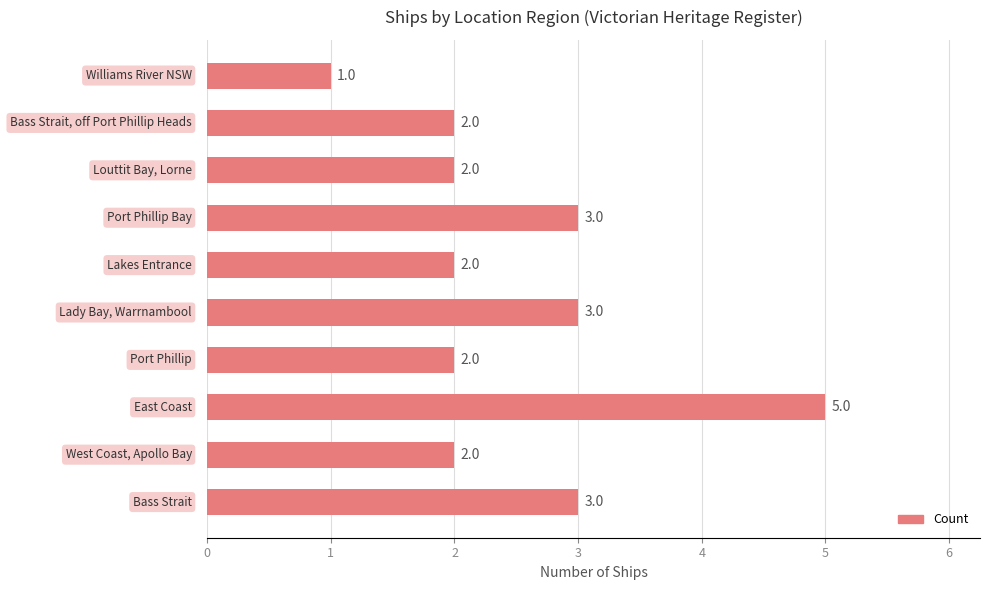

What is the sum of all values?

25